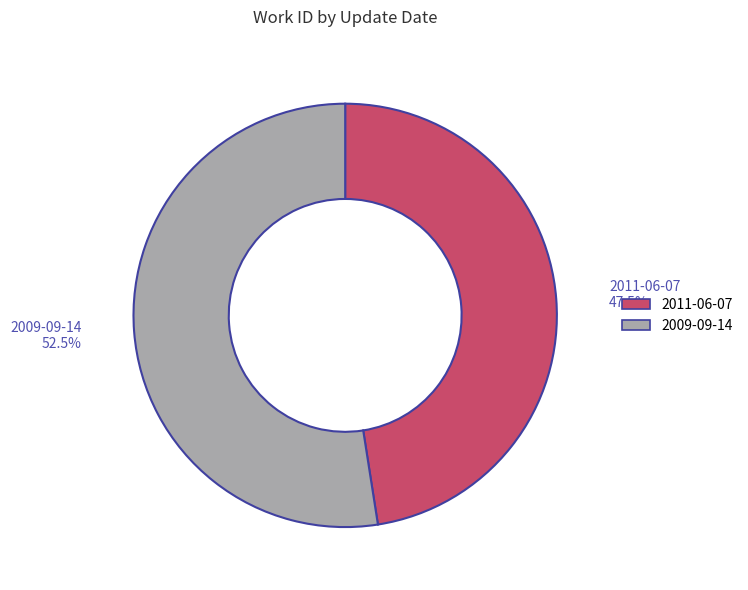

Is 2011-06-07 the majority of the pie?

No